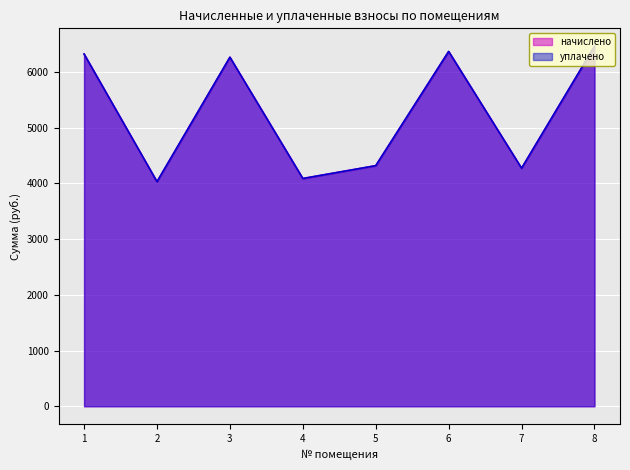

What is the highest value of the уплачено series?

6462.7